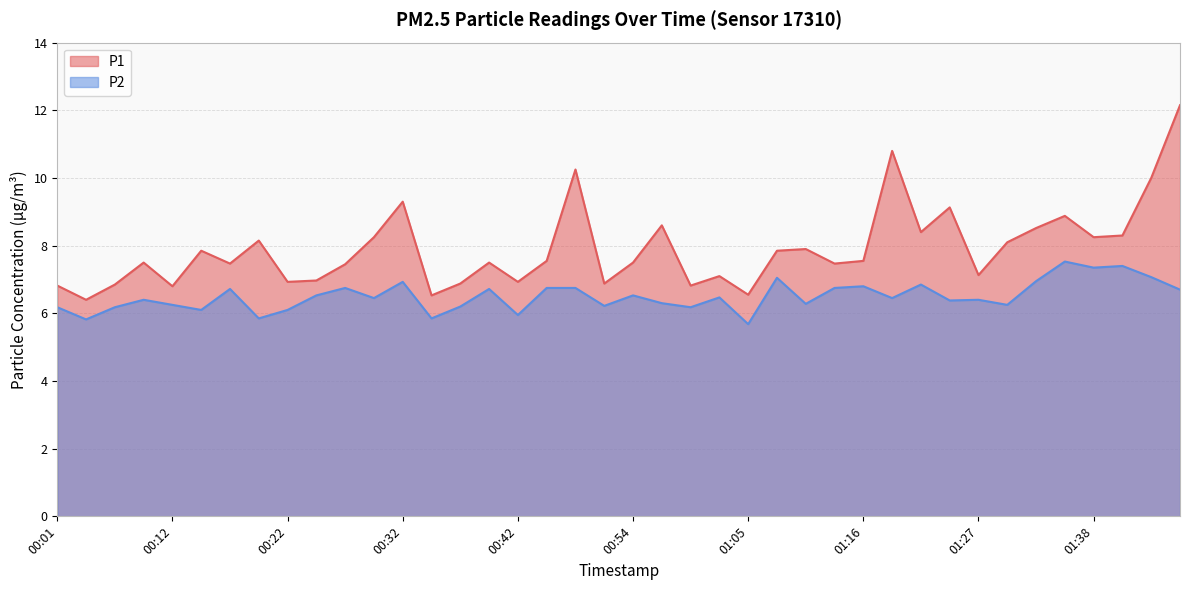

At which label does P2 first exceed 6?

00:01